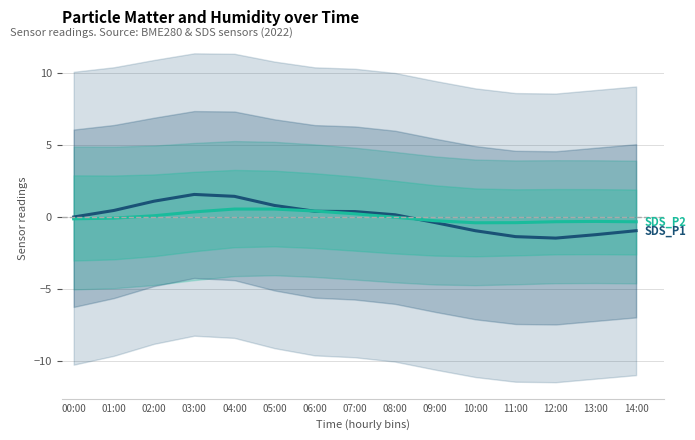

Which series has the largest range (max minus min)?

SDS_P1 (PM2.5)